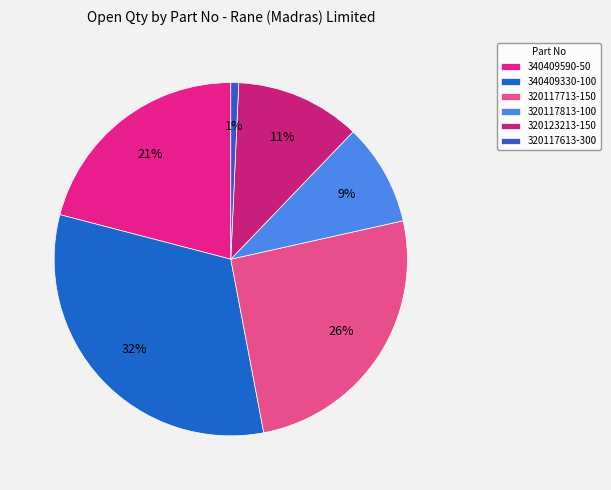

Combined, do 340409590-50 and 320123213-150 account for over 50%?

No